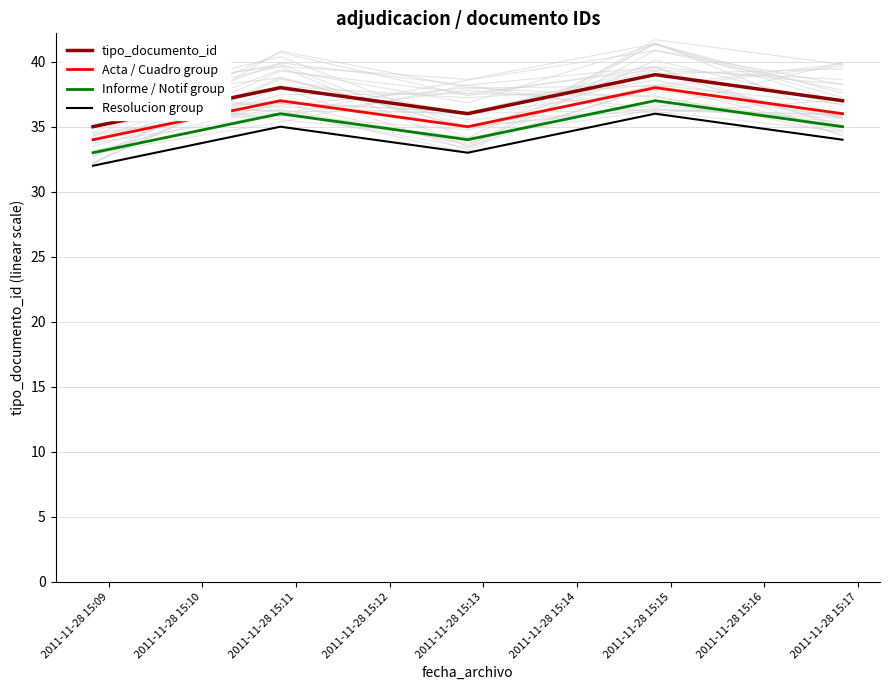

What is the highest value of the Informe / Notif group series?

37